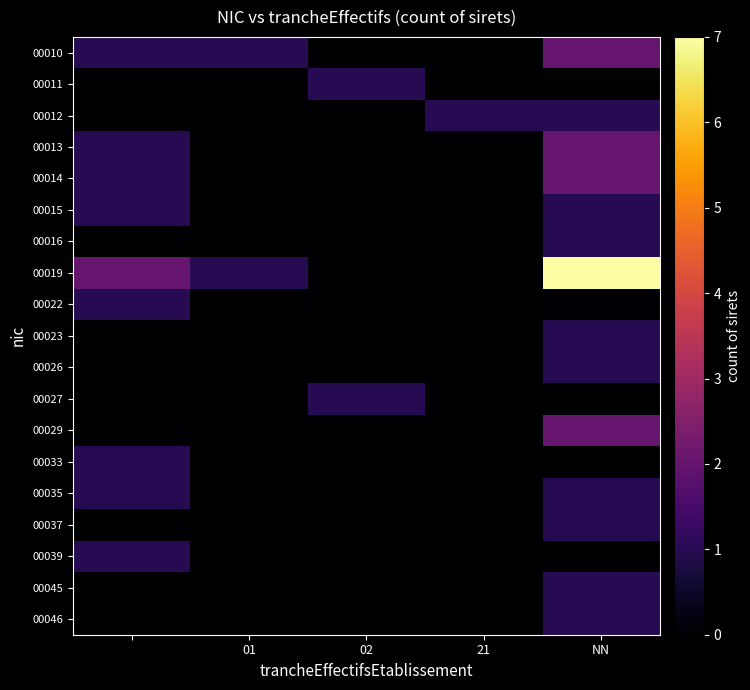

Reading left to right, transcribe all the data shown in this chart.

00010: 1	1	0	0	2
00011: 0	0	1	0	0
00012: 0	0	0	1	1
00013: 1	0	0	0	2
00014: 1	0	0	0	2
00015: 1	0	0	0	1
00016: 0	0	0	0	1
00019: 2	1	0	0	7
00022: 1	0	0	0	0
00023: 0	0	0	0	1
00026: 0	0	0	0	1
00027: 0	0	1	0	0
00029: 0	0	0	0	2
00033: 1	0	0	0	0
00035: 1	0	0	0	1
00037: 0	0	0	0	1
00039: 1	0	0	0	0
00045: 0	0	0	0	1
00046: 0	0	0	0	1